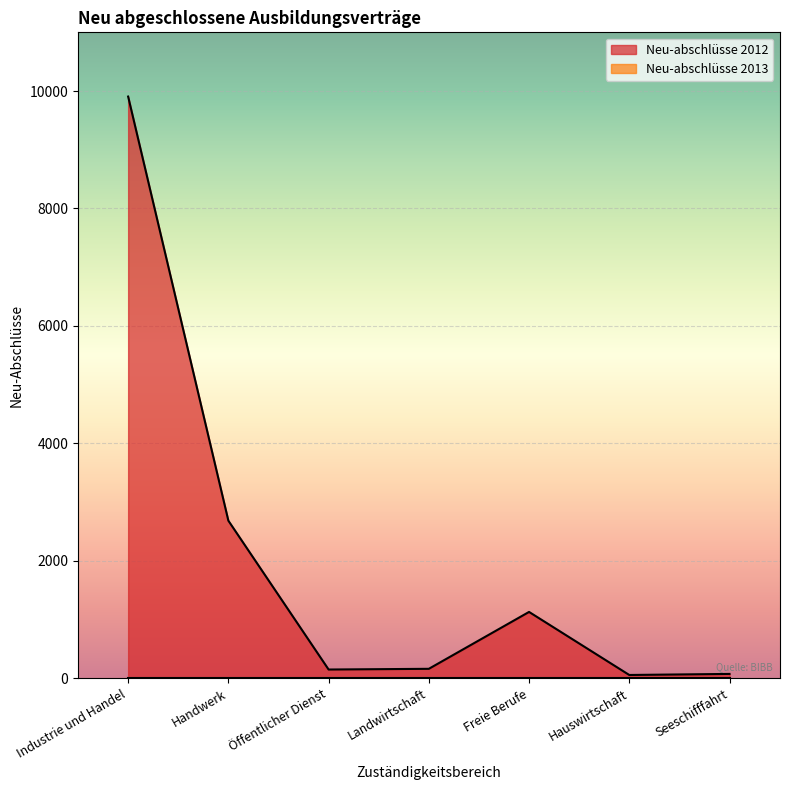

At how many categories does at least one series exceed 2335?

2